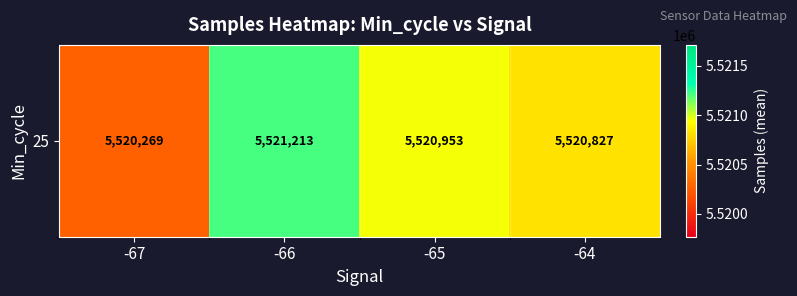

What is the difference between the values at -67 and -66?

944.4